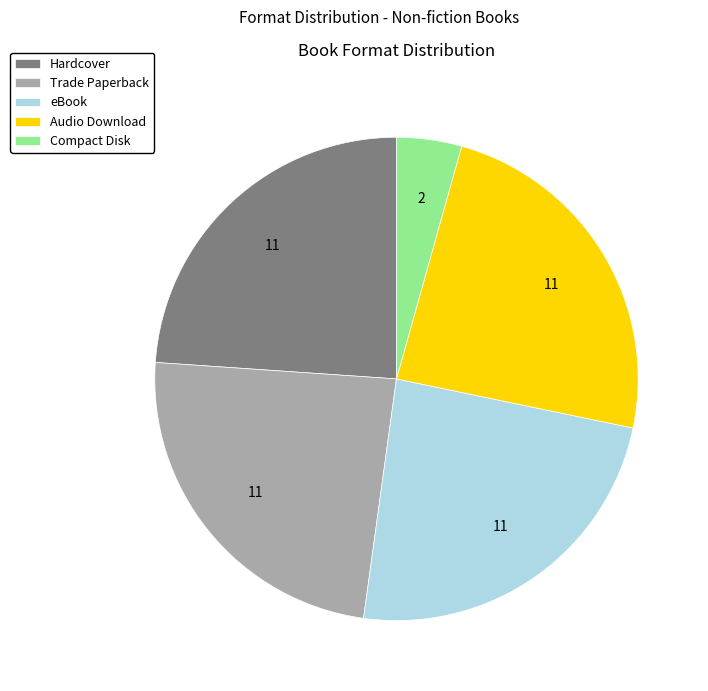

What is the smallest slice in the pie chart?

Compact Disk